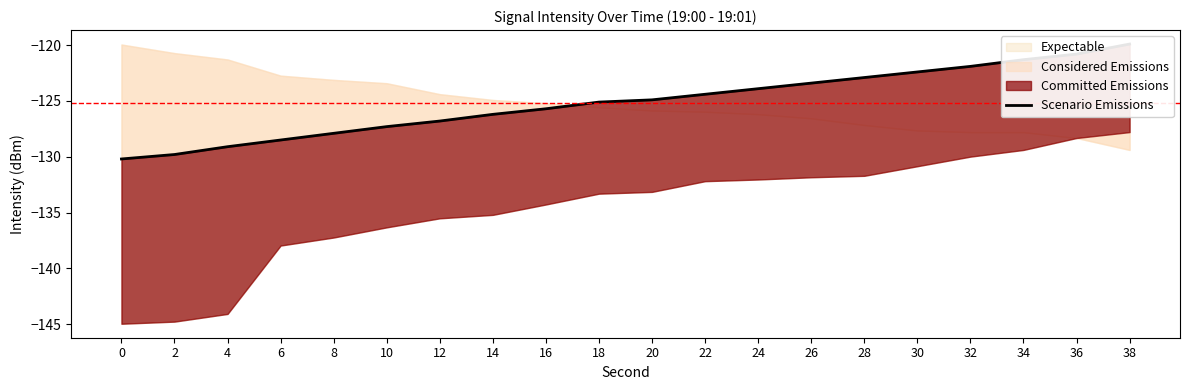

Read the value at 30.

-122.4